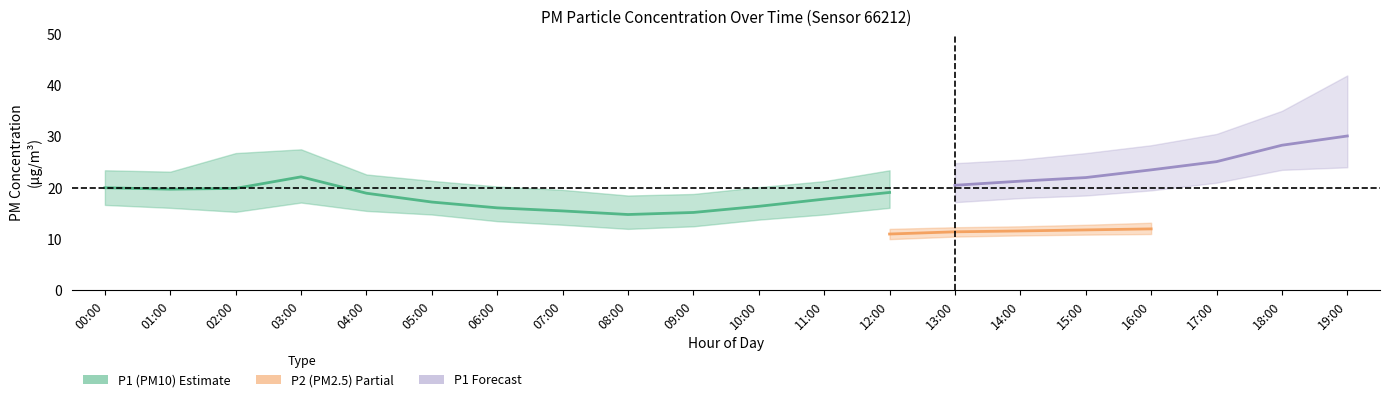

Is this an area chart (filled region under the line)?

No